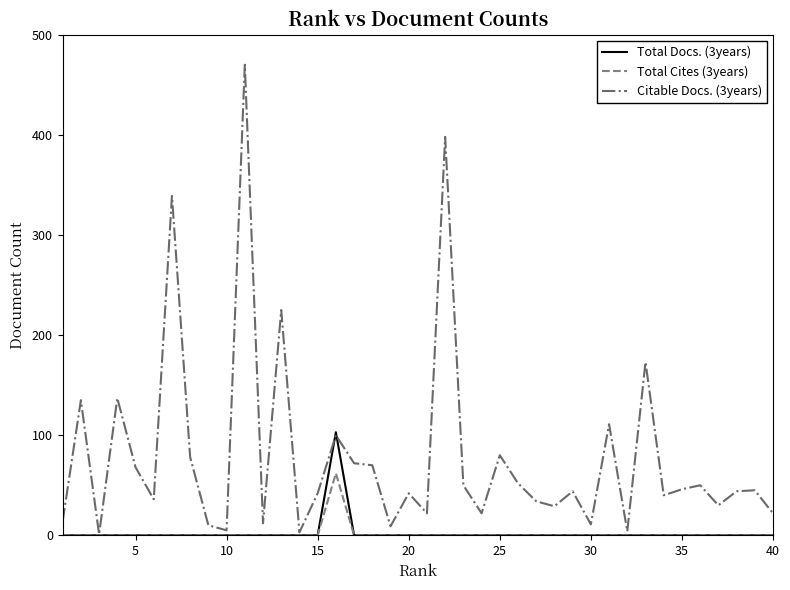

How many distinct data groups are displayed?

3